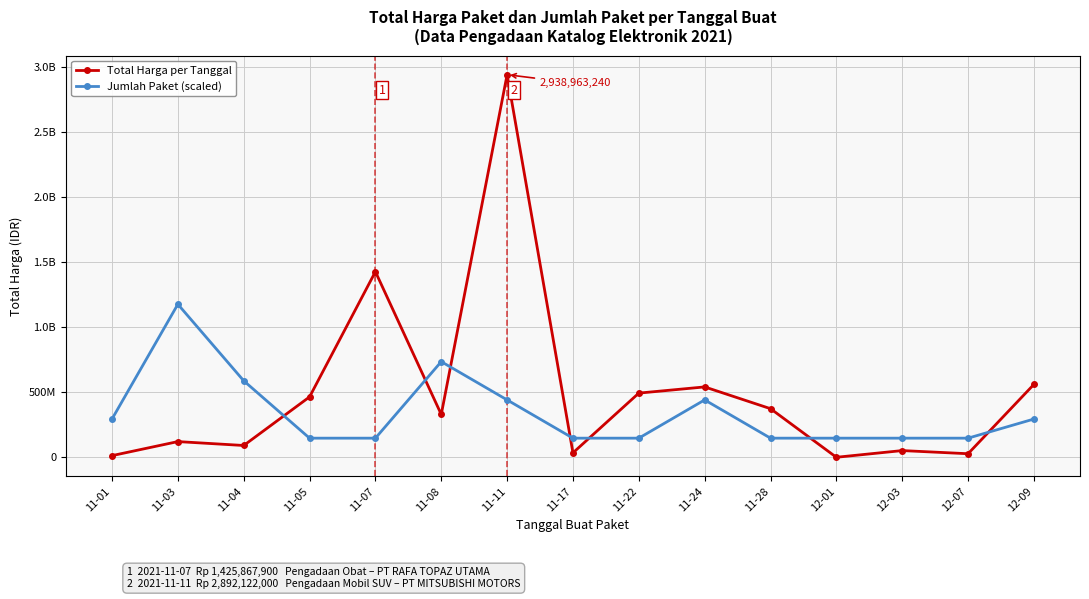

Is this an area chart (filled region under the line)?

No